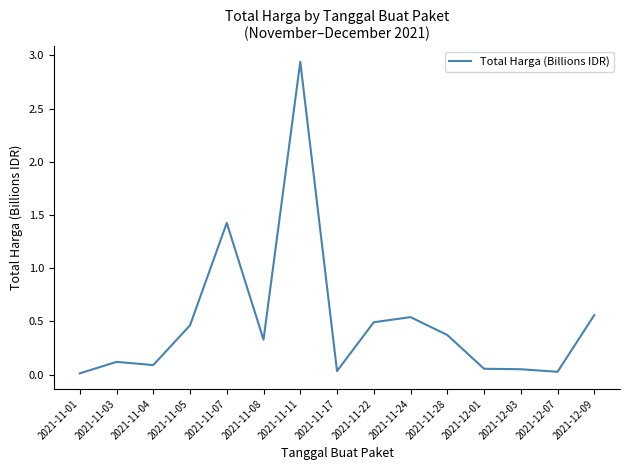

How many lines are shown in the chart?

1